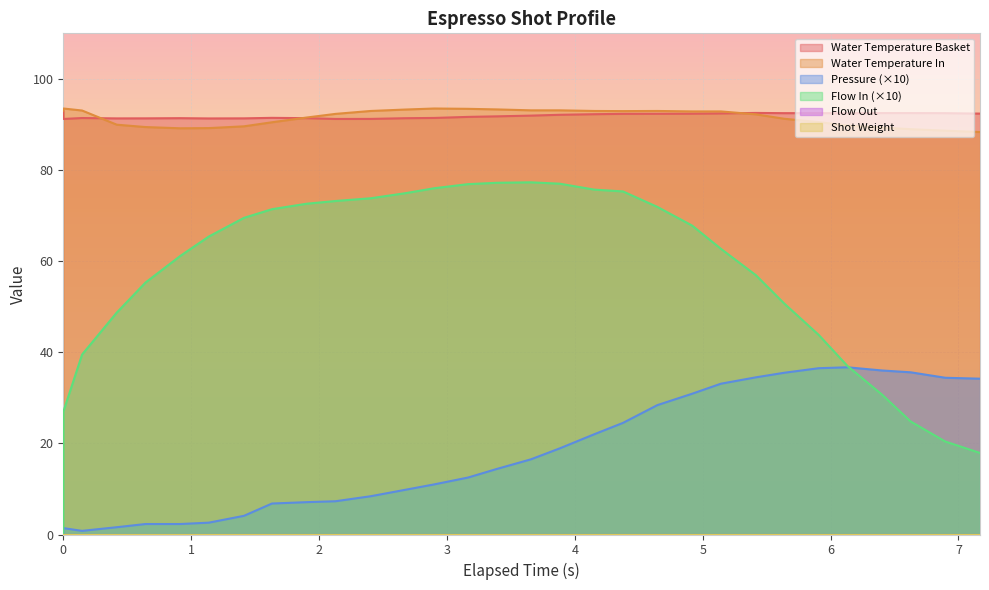

List the labels in order of water_temperature_basket value, smallest first.

0.001, 2.129, 2.404, 1.138, 0.418, 0.643, 1.413, 2.672, 0.913, 1.903, 0.147, 2.901, 1.632, 3.165, 3.392, 3.657, 3.882, 4.152, 4.377, 4.646, 4.918, 7.169, 5.143, 6.132, 5.638, 6.898, 5.908, 6.403, 6.627, 5.417, 0.0